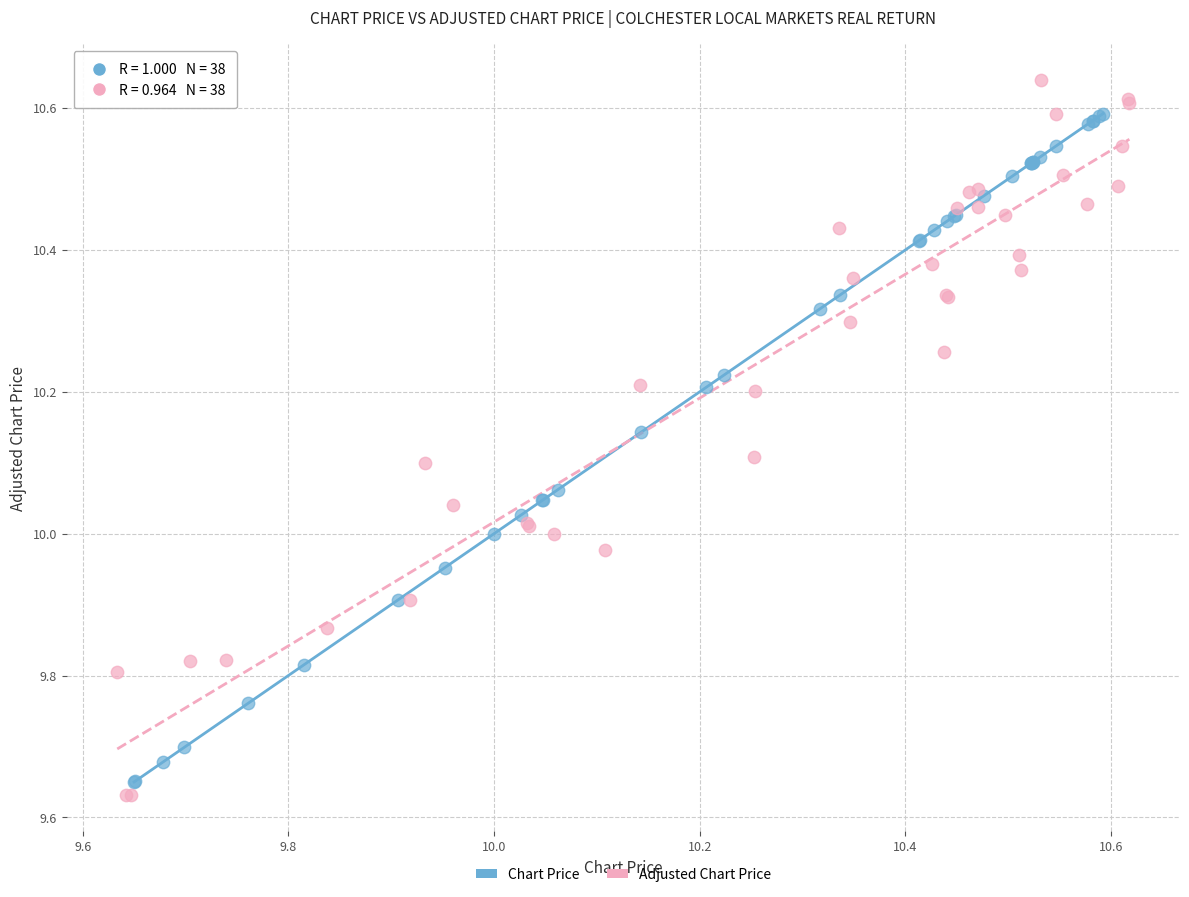

Which series has the widest spread of Y values?

Adjusted Chart Price